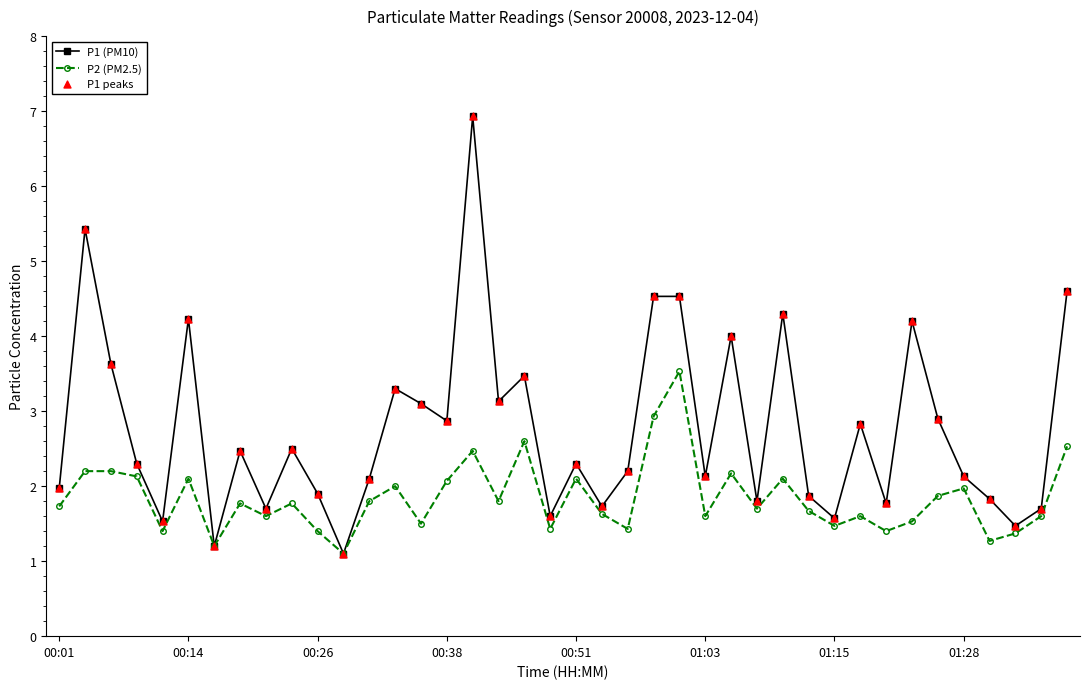

Which series has the largest total across all categories?

P1 (PM10)